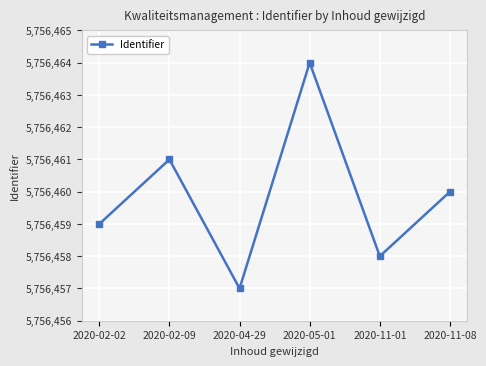

What is the difference between the values at 2020-02-02 and 2020-11-01?

1